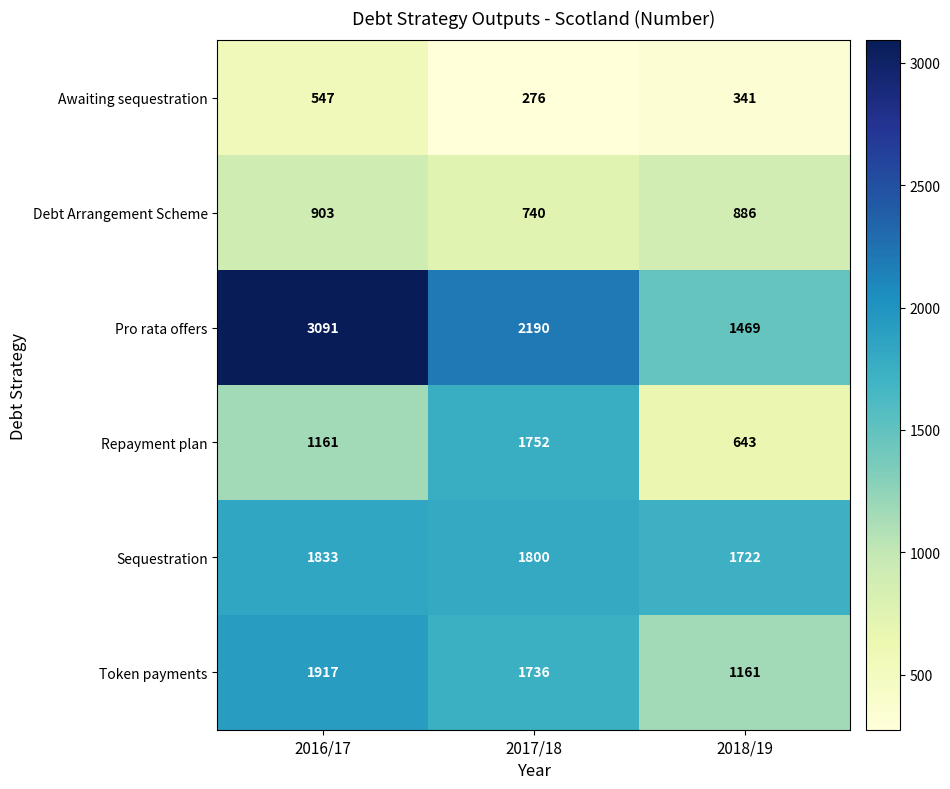

Which category has the highest value in the Awaiting sequestration series?

2016/17